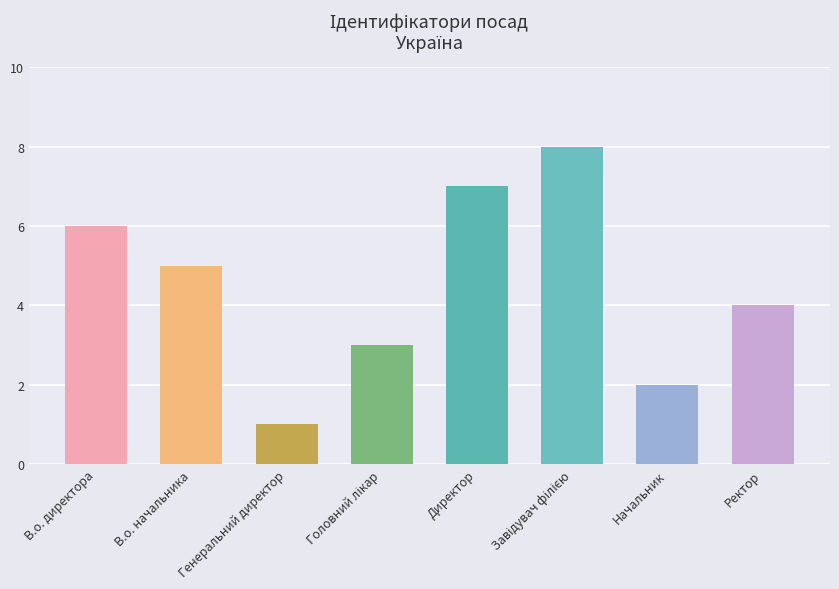

Which has a higher value, Генеральний директор or Начальник?

Начальник